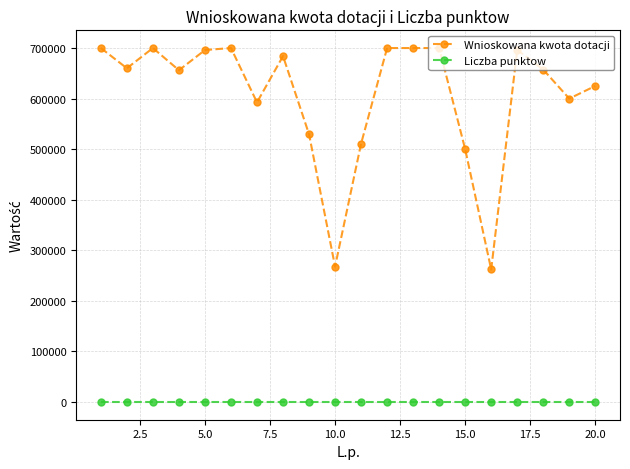

At how many categories does at least one series exceed 574710?

15